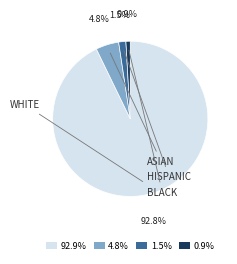

What is the smallest slice in the pie chart?

0.9%